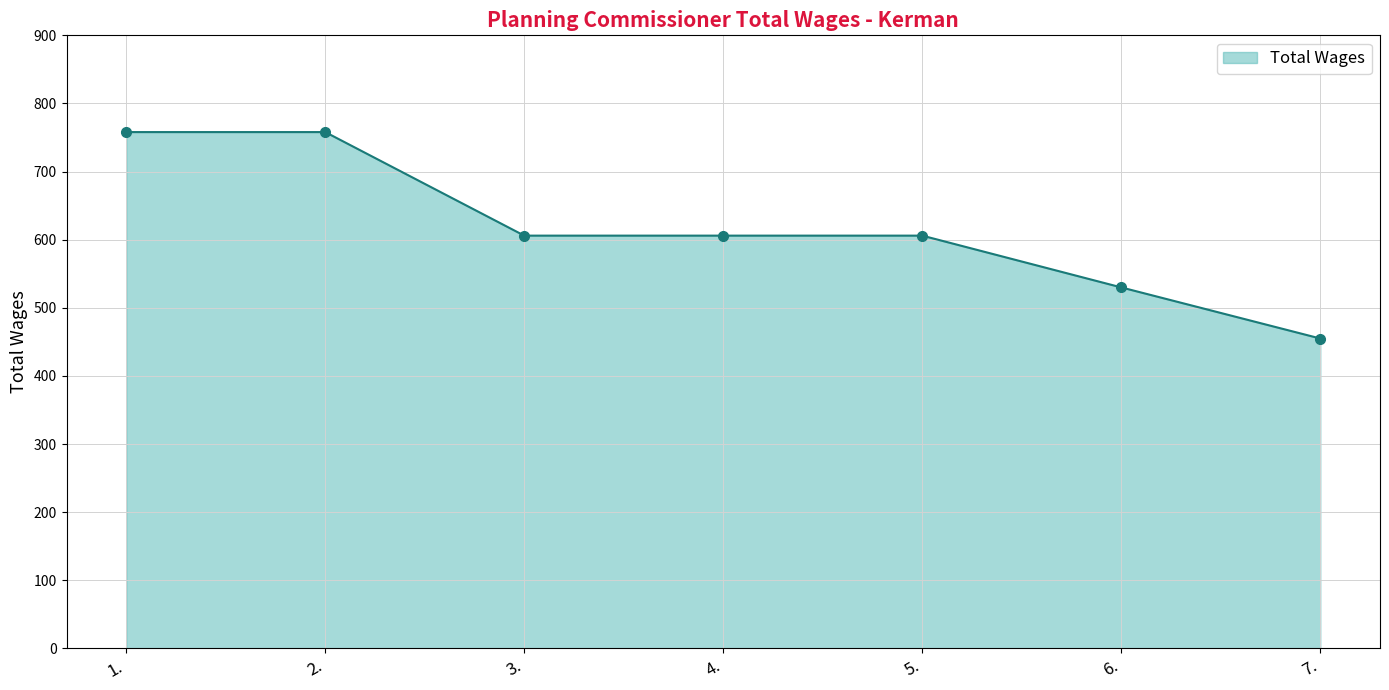

How many series are shown in this chart?

1